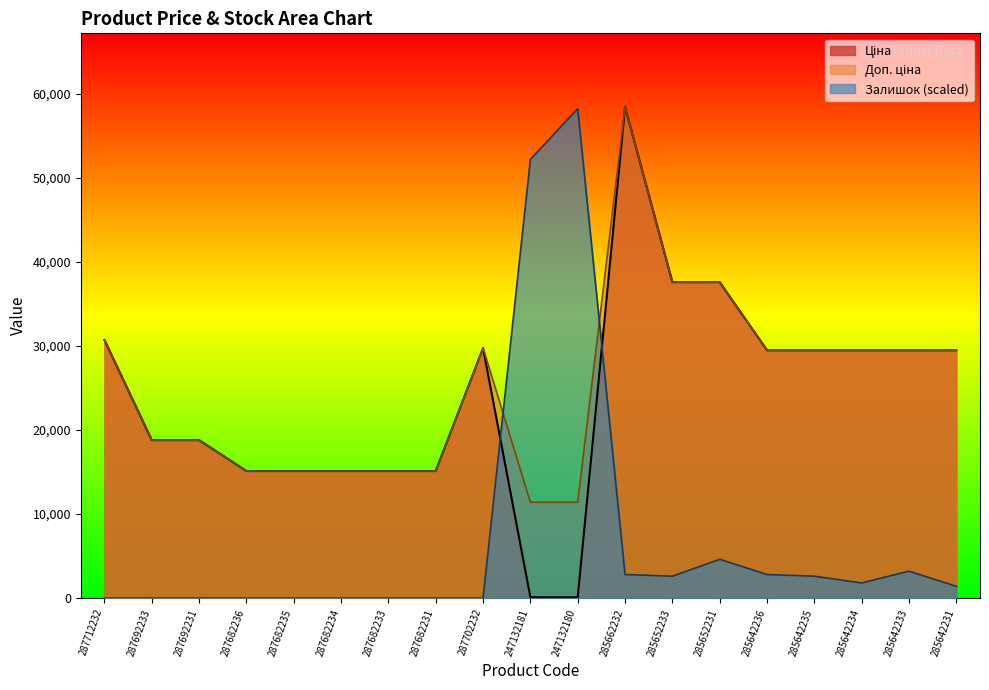

List the labels in order of Доп. ціна value, largest first.

285662232, 285652233, 285652231, 287712232, 287702232, 285642236, 285642235, 285642234, 285642233, 285642231, 287692233, 287692231, 287682236, 287682235, 287682234, 287682233, 287682231, 247132181, 247132180